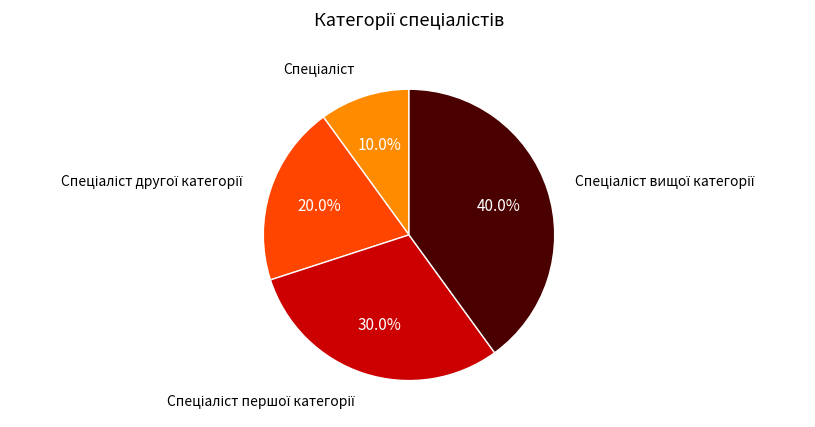

Is there any slice that represents more than half of the pie?

No